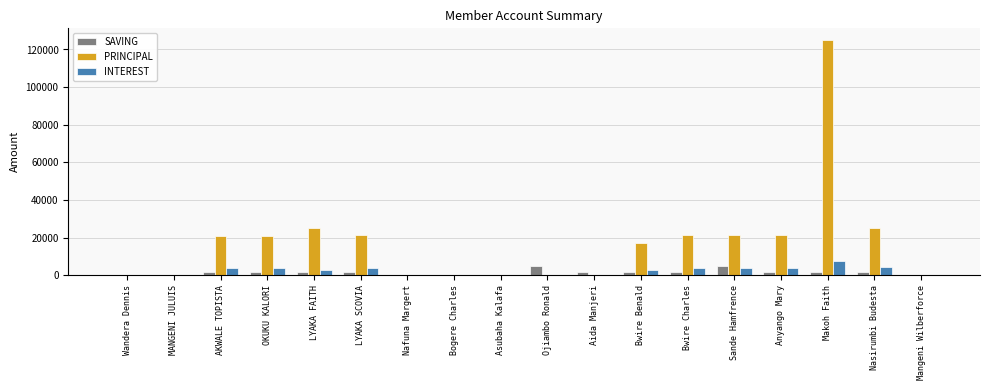

What is the sum of all PRINCIPAL values?

319000